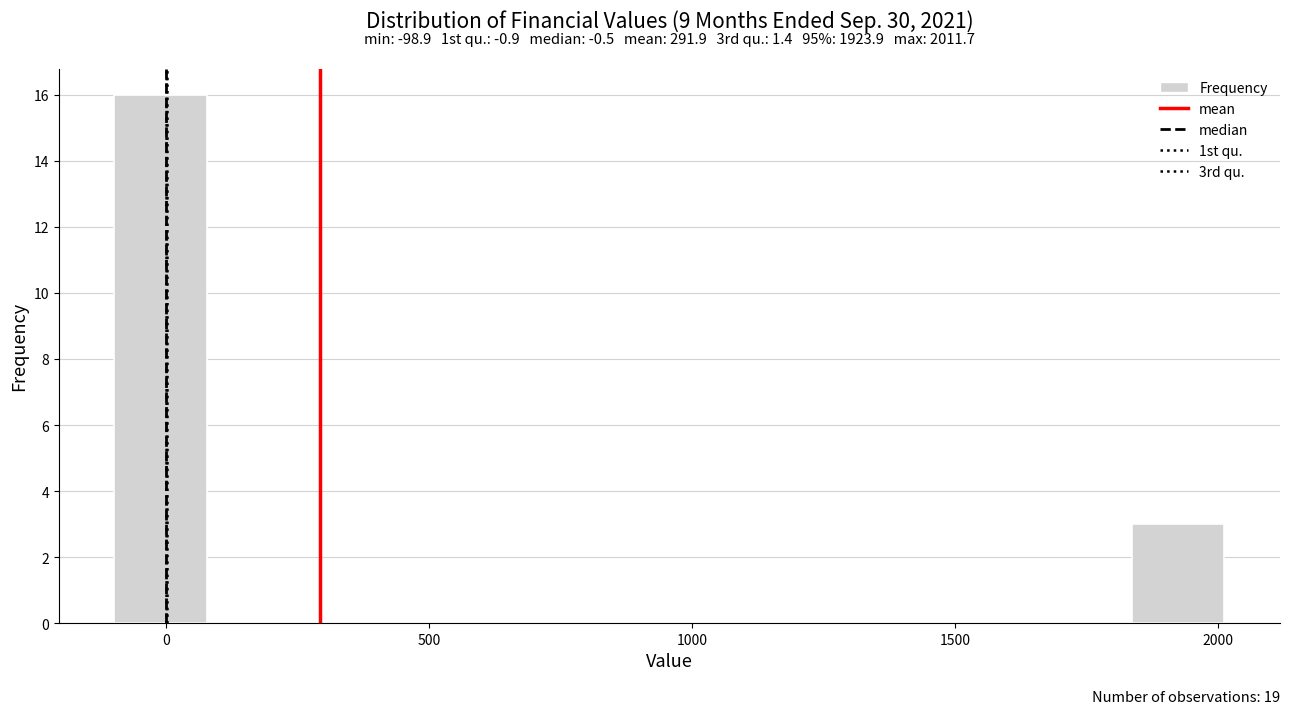

Read against the x-axis, roughly where is the centre of the tallest bar?

0